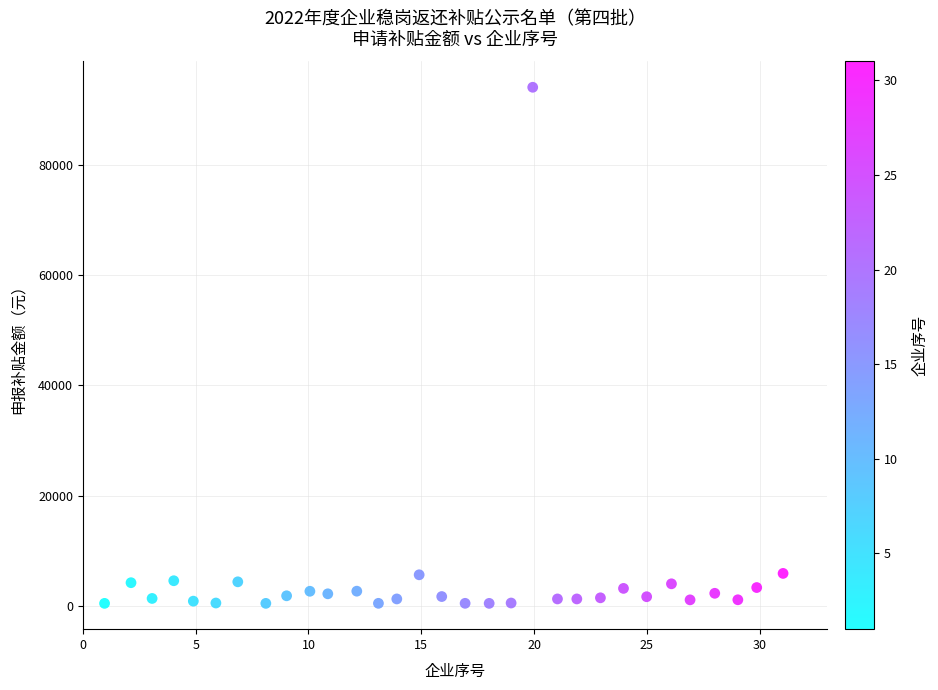

What is the range of X values (max minus min)?

30.1